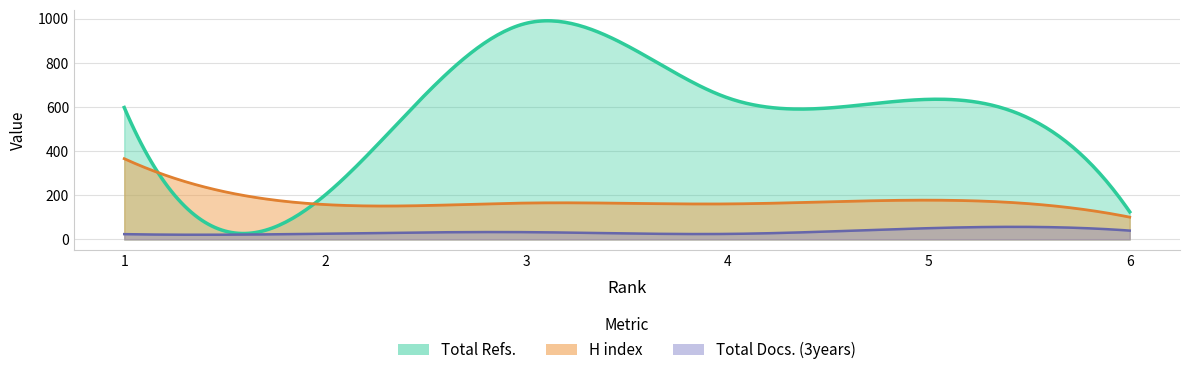

Is it true that Total Refs. equals 79 at 2?

False